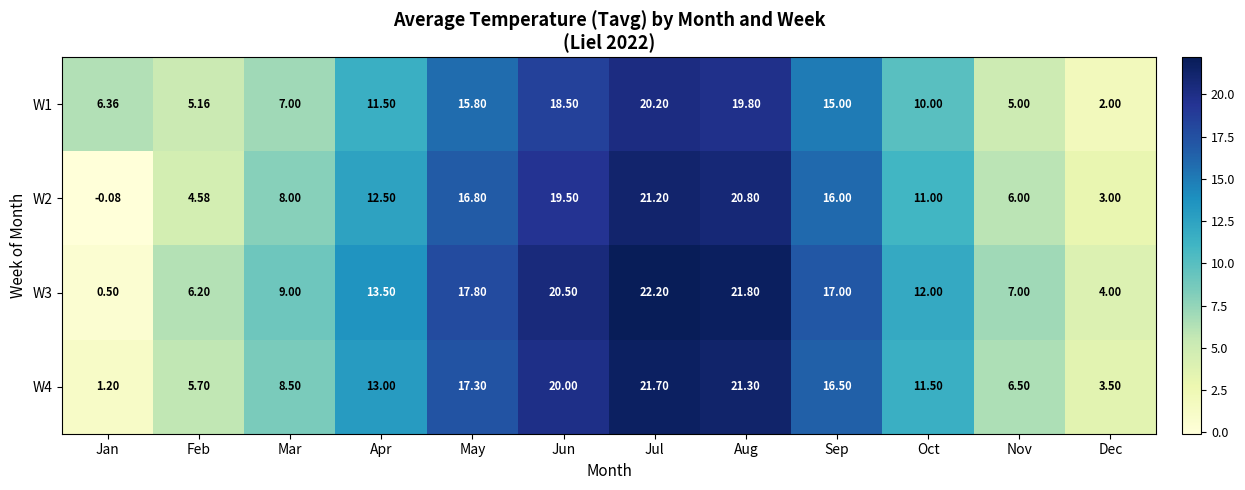

Which series has the largest total across all categories?

W3